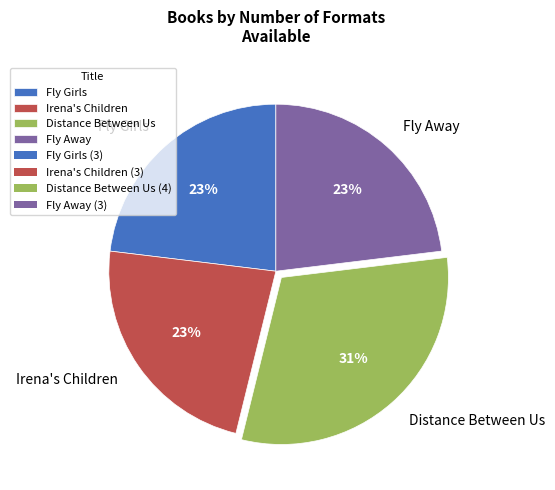

How many slices are in this pie chart?

4